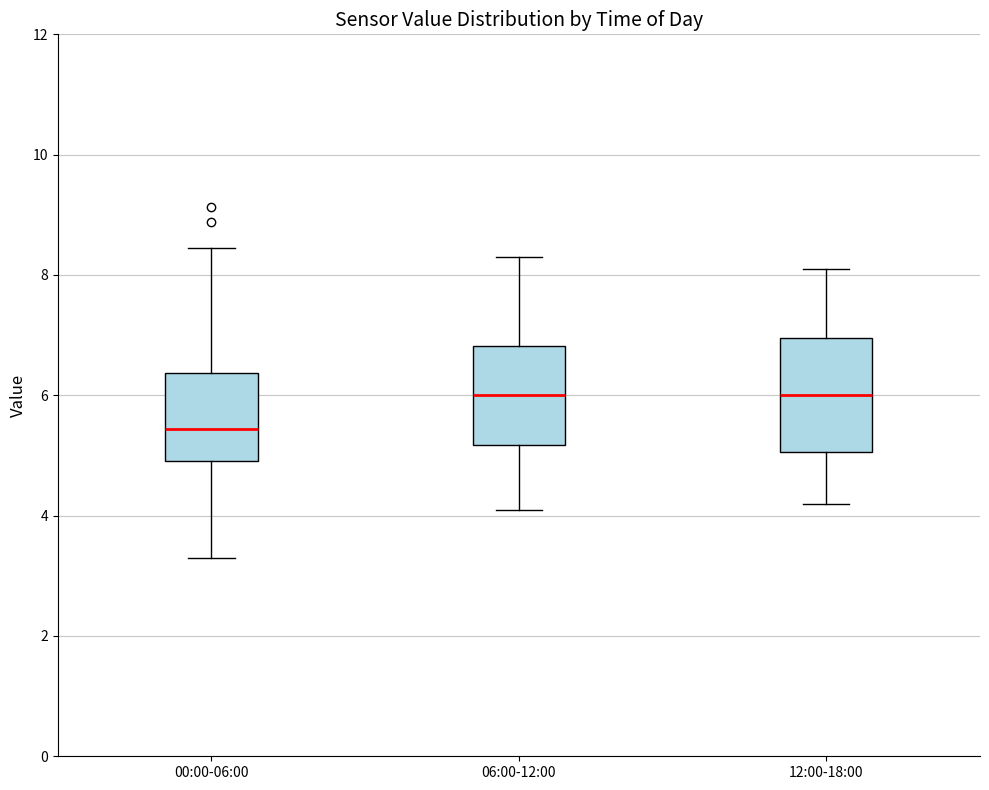

Where does the lower whisker of the box for 12:00-18:00 end on the y-axis? The values are not printed on the chart, so give them approximately, as read against the axis.

4.2